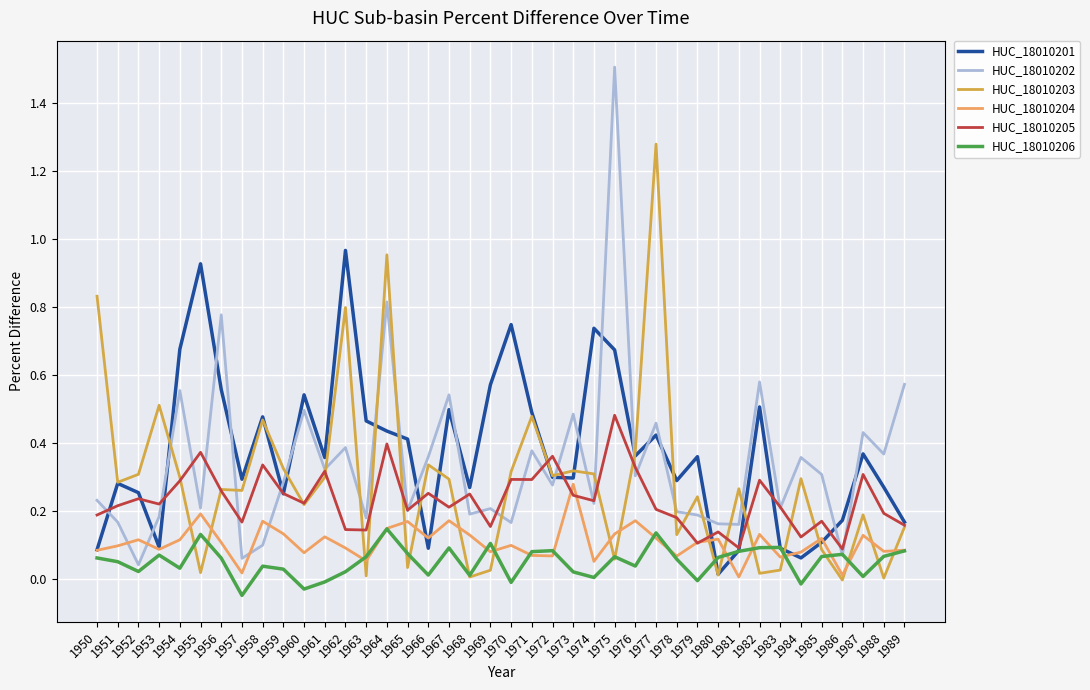

At which category does the chart reach its peak across all series?

1975